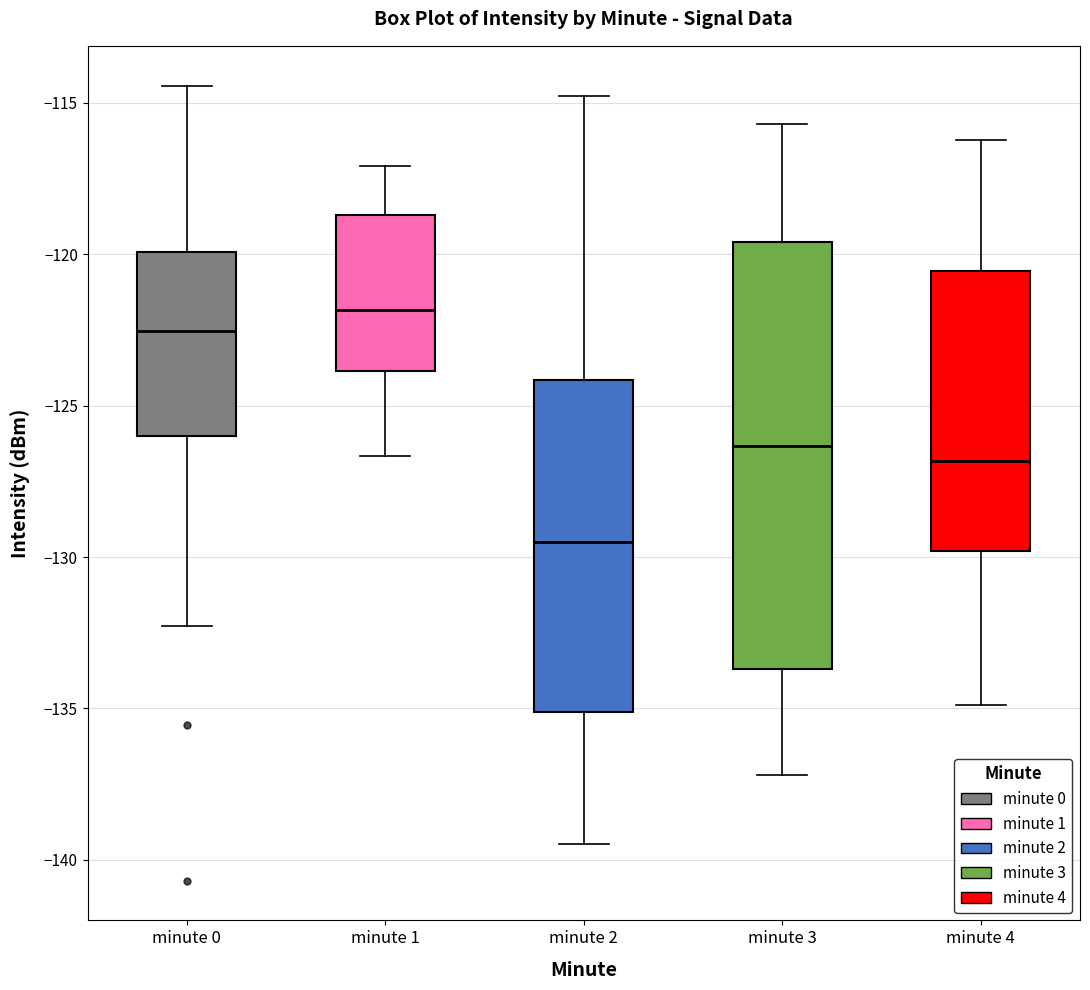

Which box's median line is the lowest?

minute 2